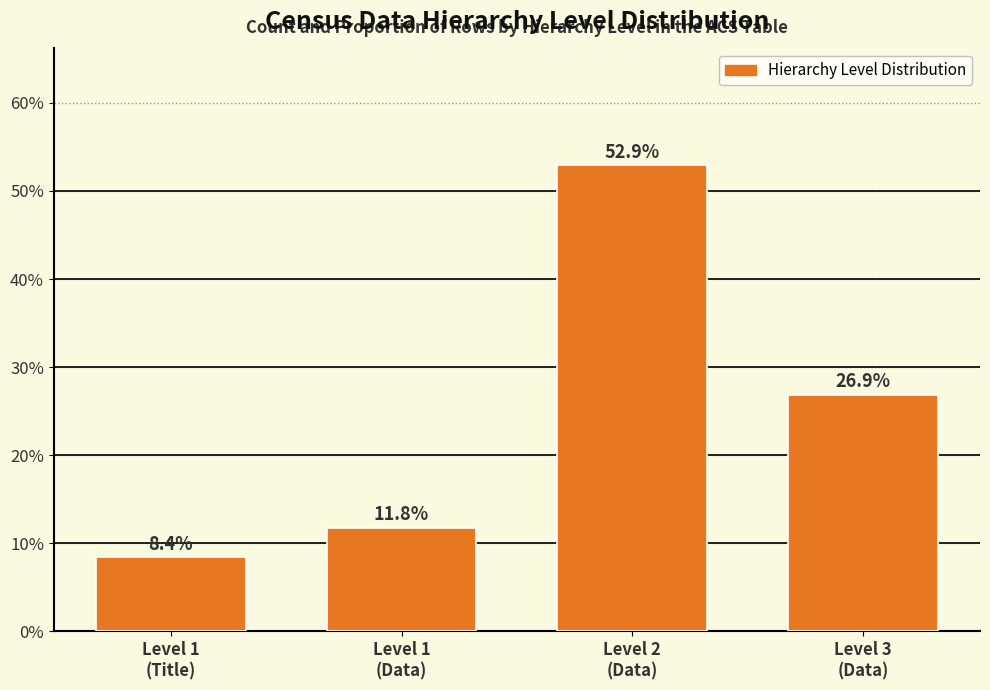

Reading left to right, transcribe all the data shown in this chart.

8.4	11.8	52.9	26.9